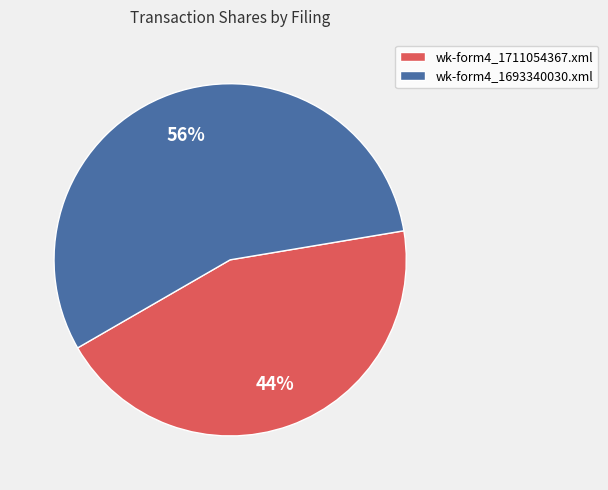

How many segments does this pie chart have?

2